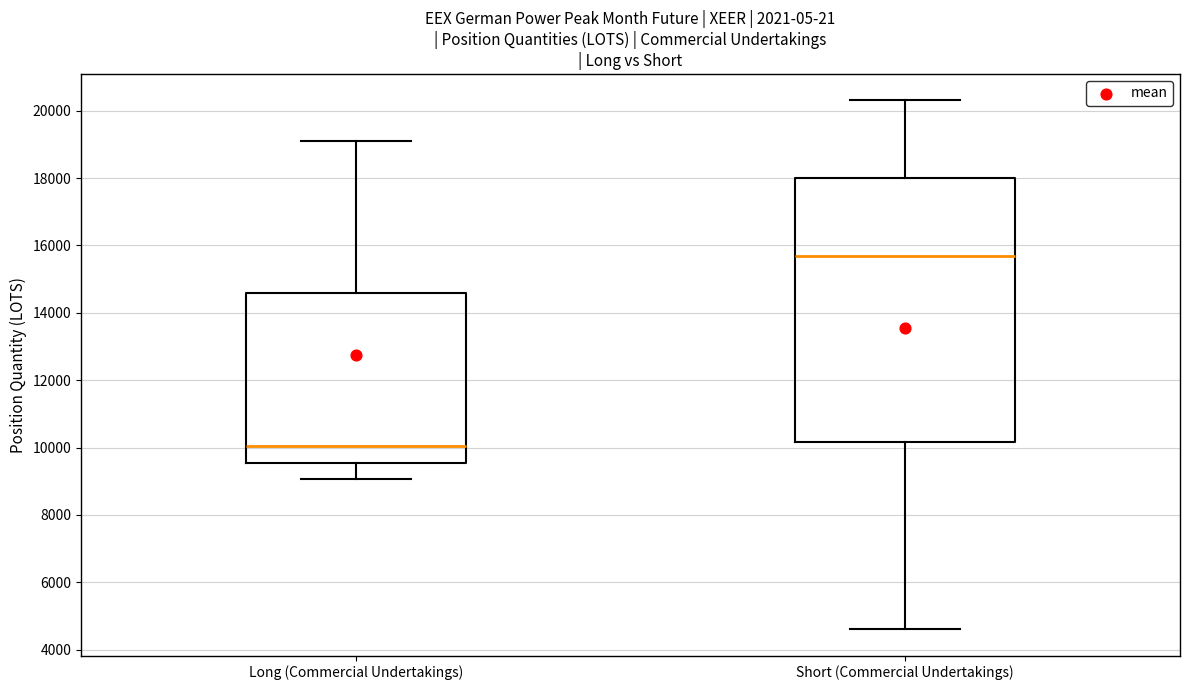

Which box's median line is the lowest?

Long (Commercial Undertakings)